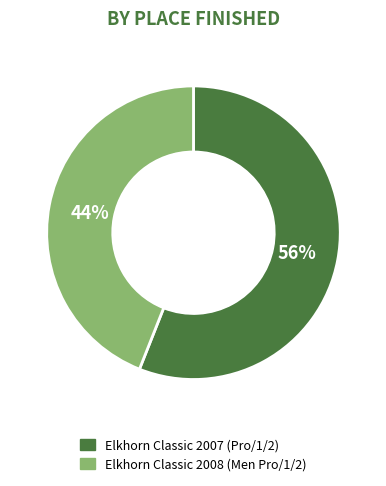

What is the majority slice?

Elkhorn Classic 2007 (Pro/1/2)